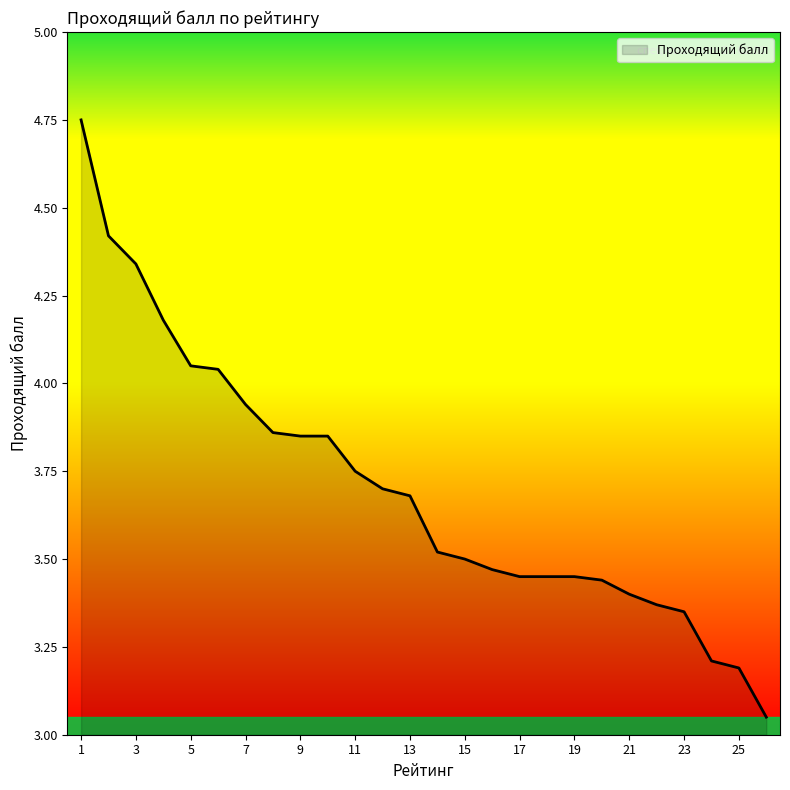

True or false: the data shows 3.5 at 15.

True